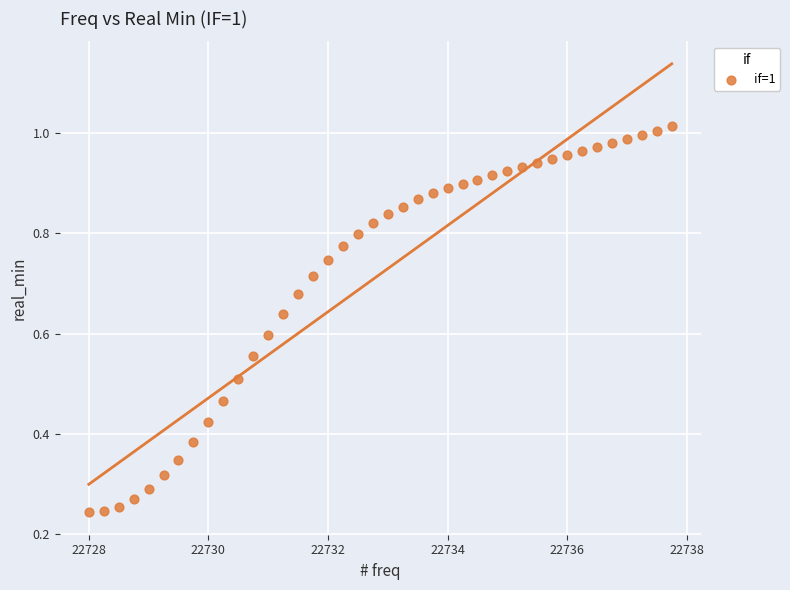

What is the range of X values (max minus min)?

9.8